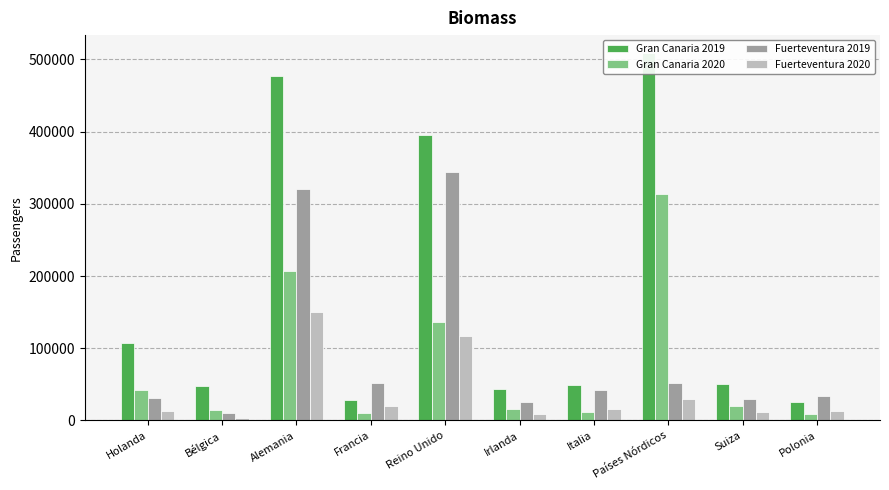

At which label does Gran Canaria 2020 reach its peak?

Países Nórdicos